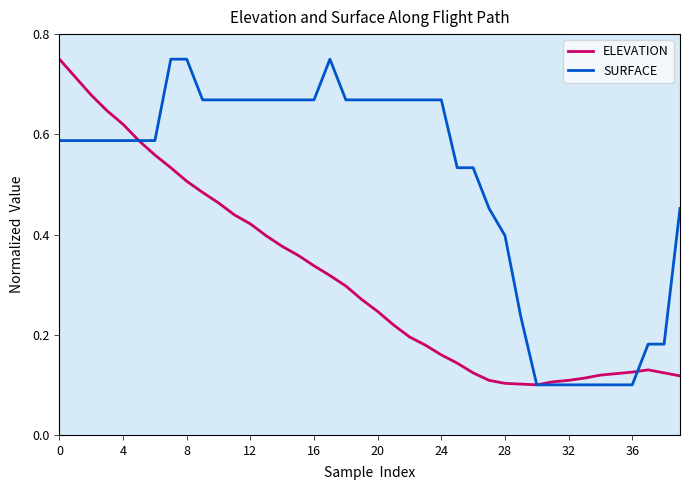

Does the chart have visible grid lines?

No